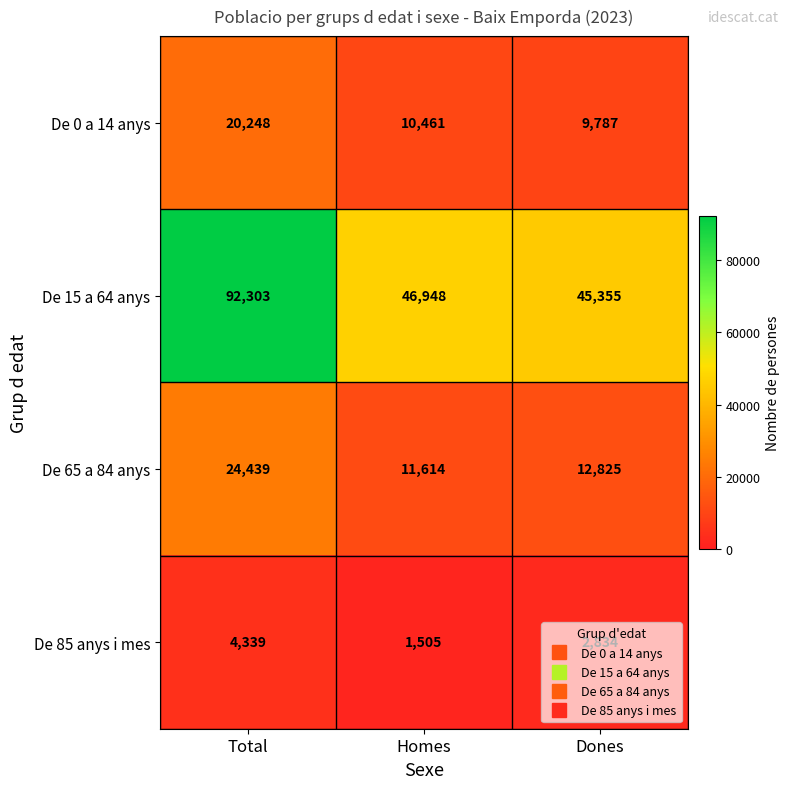

What is the average value of the De 0 a 14 anys series?

13499